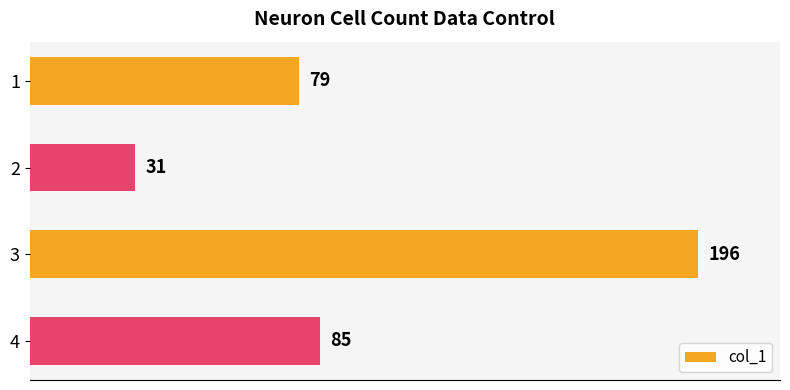

The chart shows a value of 305 at 3. True or false?

False